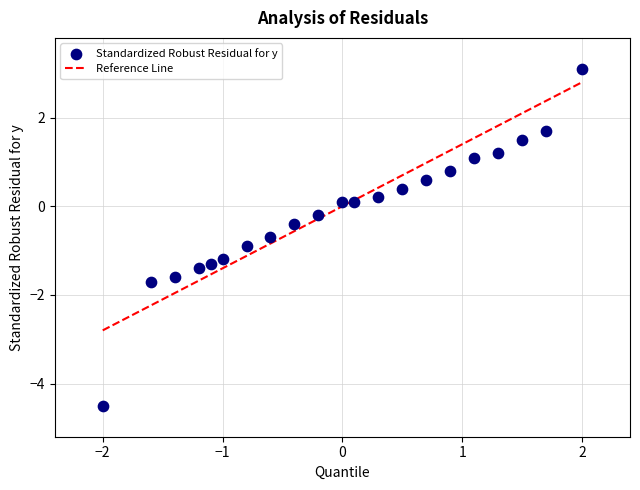

What is the range of Y values (max minus min)?

7.6